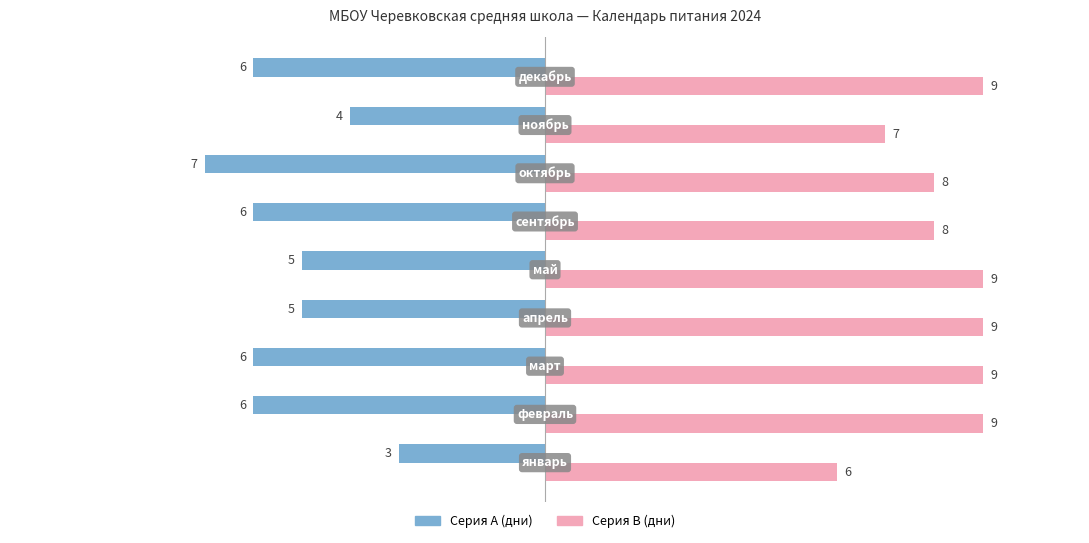

What is the maximum value shown in the chart?

9